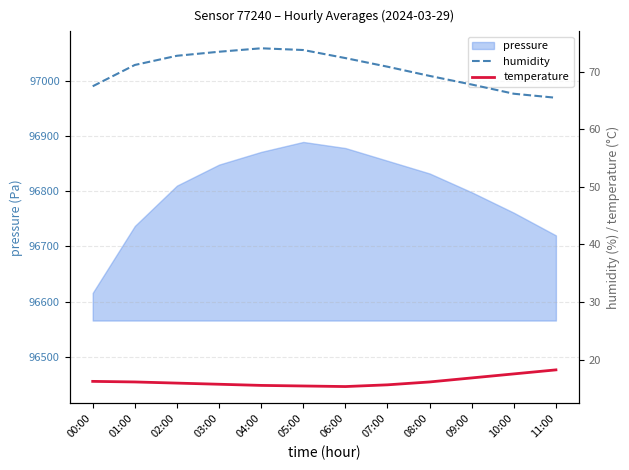

The pressure series shows 96871 at 04:00. True or false?

True